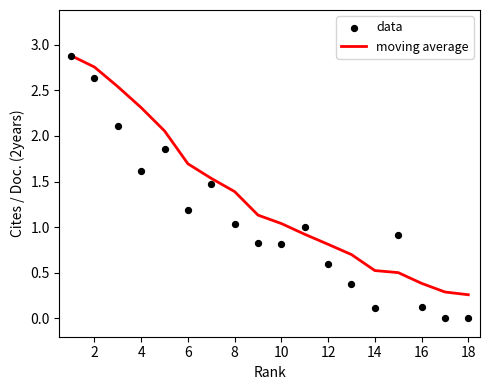

Which series has the largest Y range (max minus min)?

data